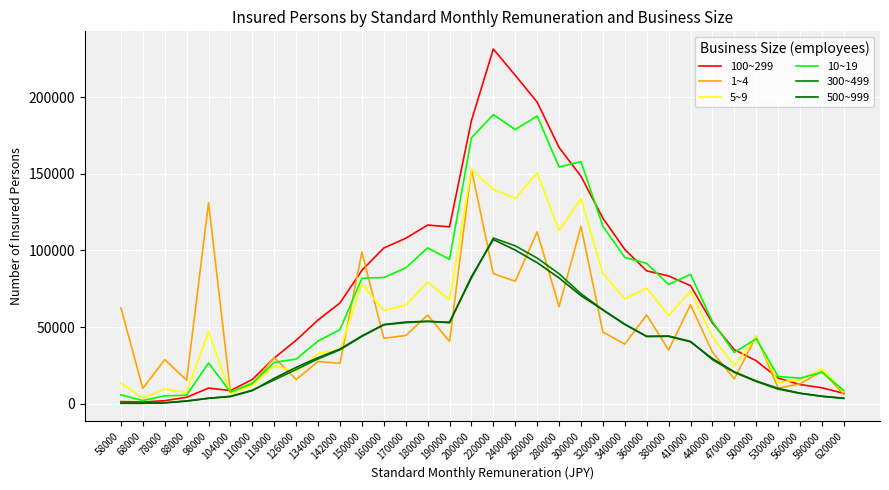

Does the chart have visible grid lines?

Yes